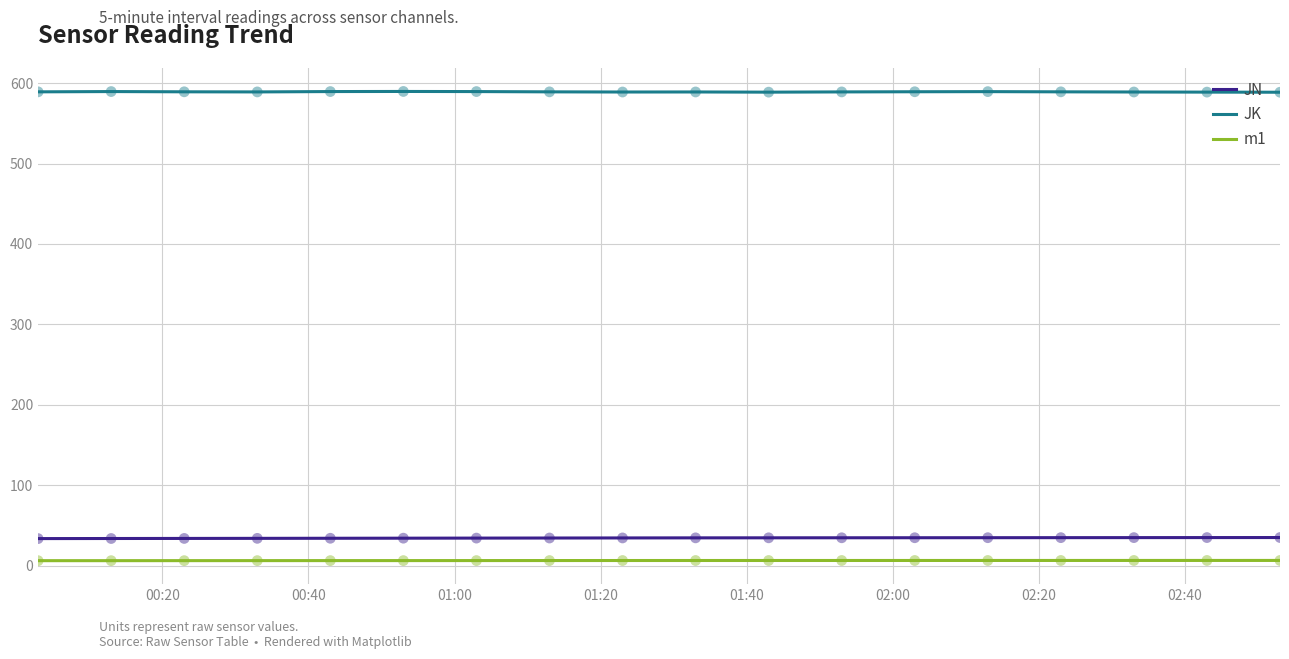

At how many categories does at least one series exceed 106?

18